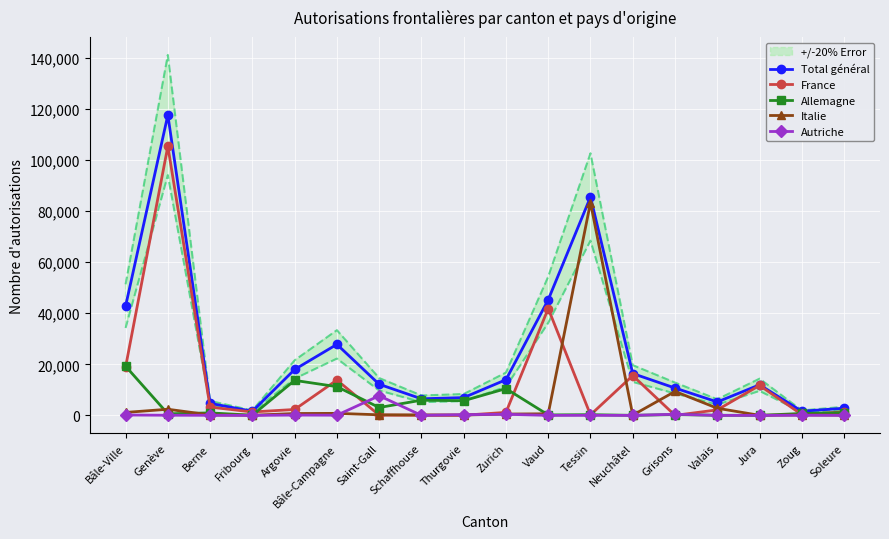

What is the label of the 5th point from the right?

Grisons